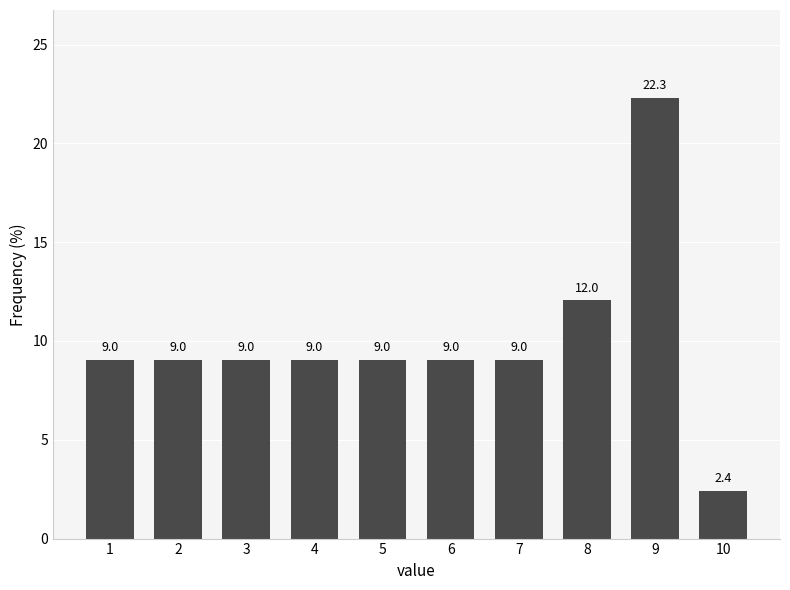

Reading right to left, extract all data points from this chart.

10=2.4	9=22.3	8=12.0	7=9.0	6=9.0	5=9.0	4=9.0	3=9.0	2=9.0	1=9.0